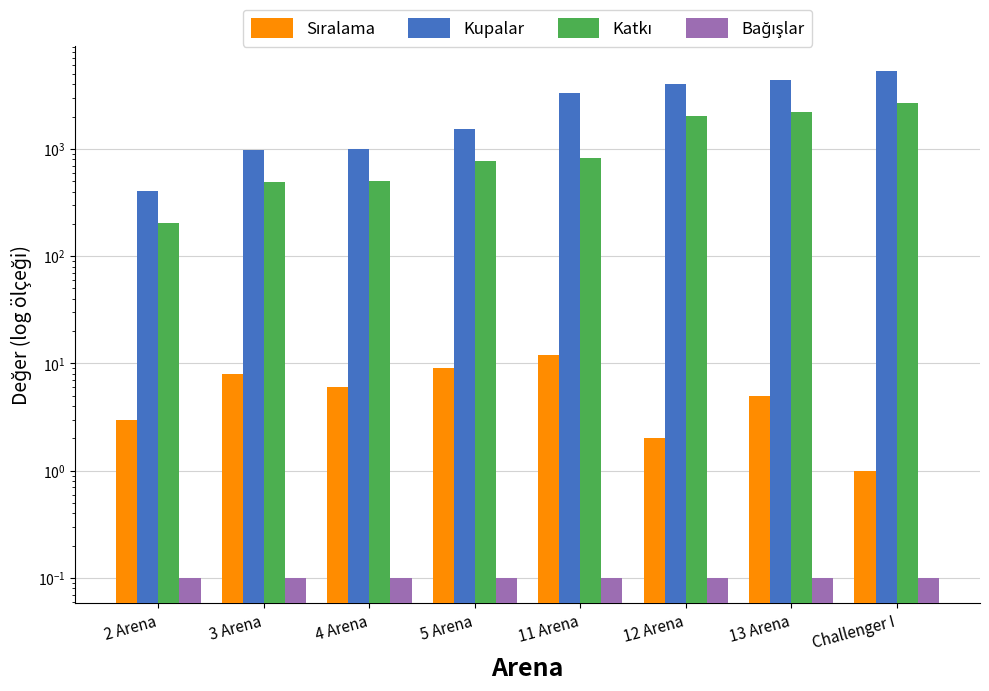

What is the difference between the maximum and minimum values in the Katkı series?

2451.0